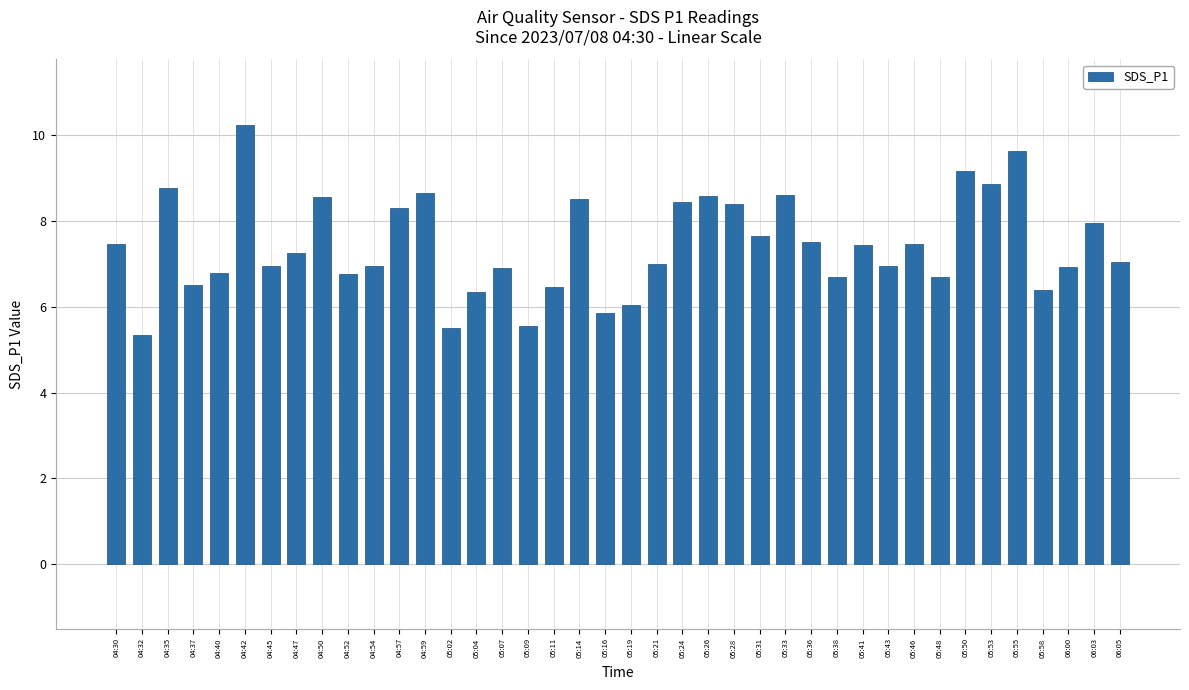

Count the number of data series in this chart.

1